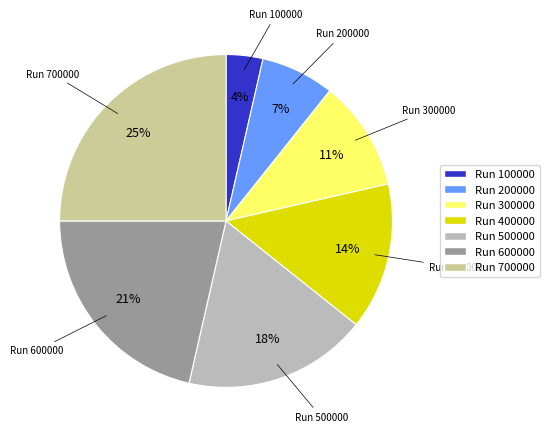

Is there a majority slice in this chart?

No